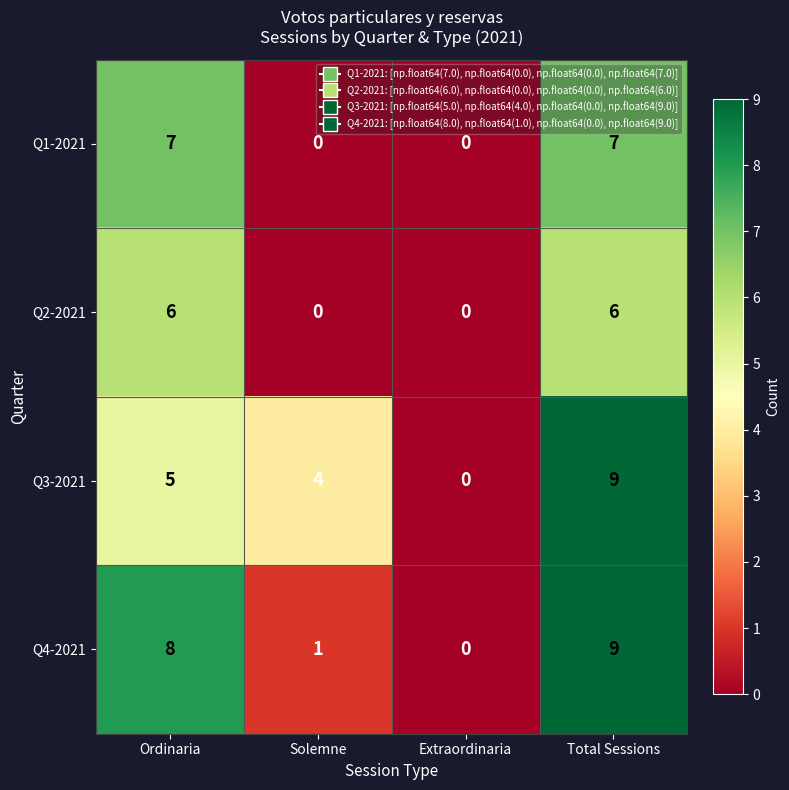

Reading right to left, list all the values displayed in this chart.

Q1-2021: Total Sessions=7	Extraordinaria=0	Solemne=0	Ordinaria=7
Q2-2021: Total Sessions=6	Extraordinaria=0	Solemne=0	Ordinaria=6
Q3-2021: Total Sessions=9	Extraordinaria=0	Solemne=4	Ordinaria=5
Q4-2021: Total Sessions=9	Extraordinaria=0	Solemne=1	Ordinaria=8